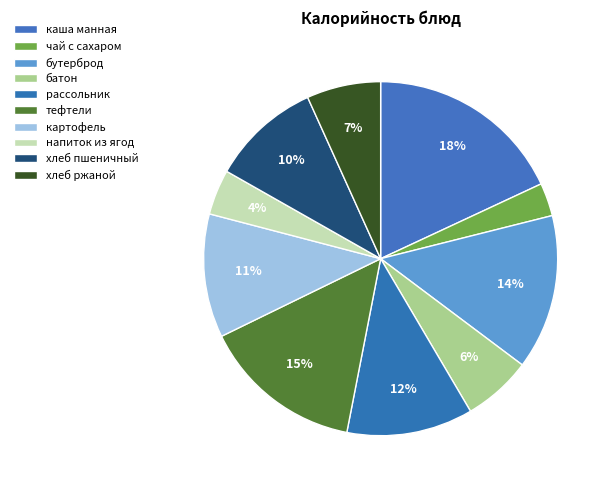

How many slices are in this pie chart?

10